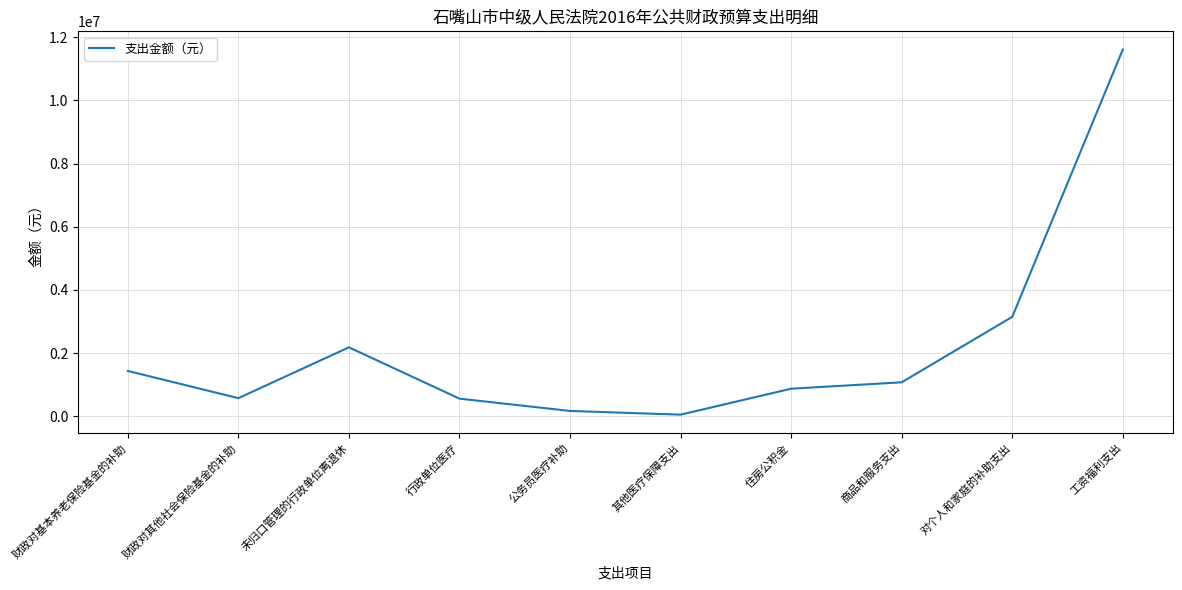

The value at 未归口管理的行政单位离退休 is 3335445. True or false?

False